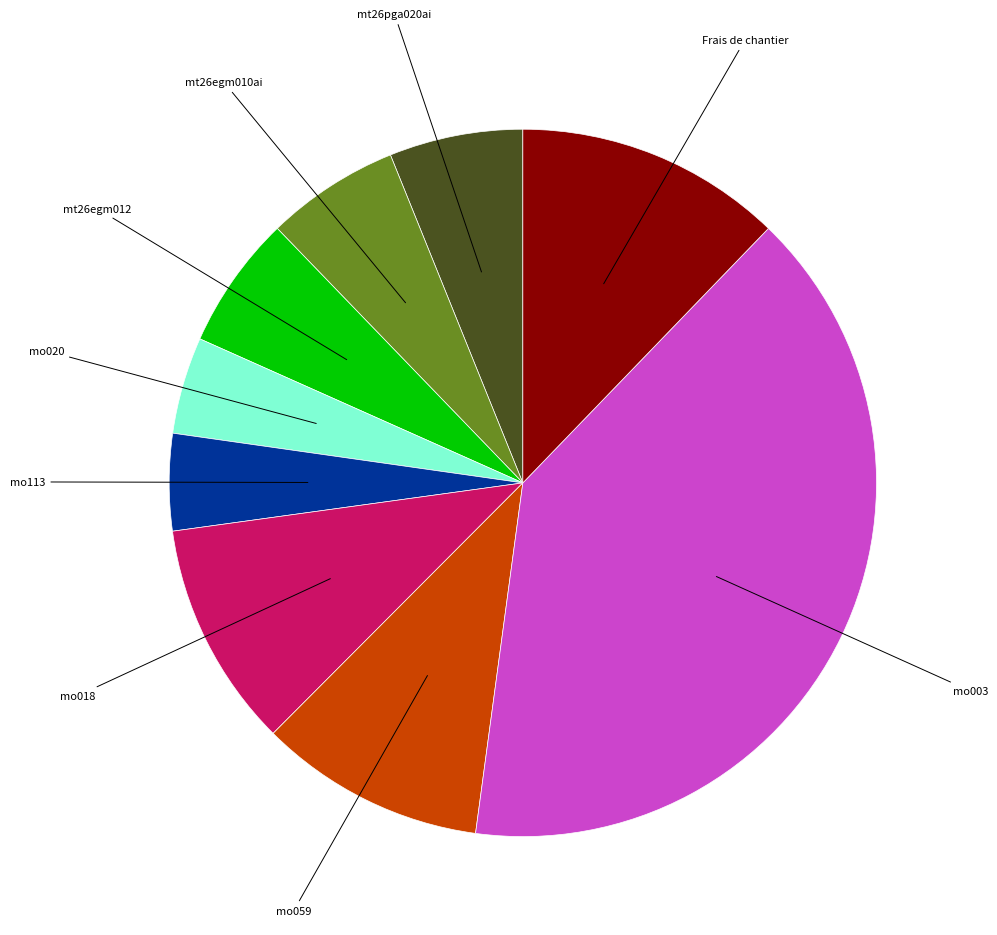

Does mt26egm010ai represent more than half of the total?

No